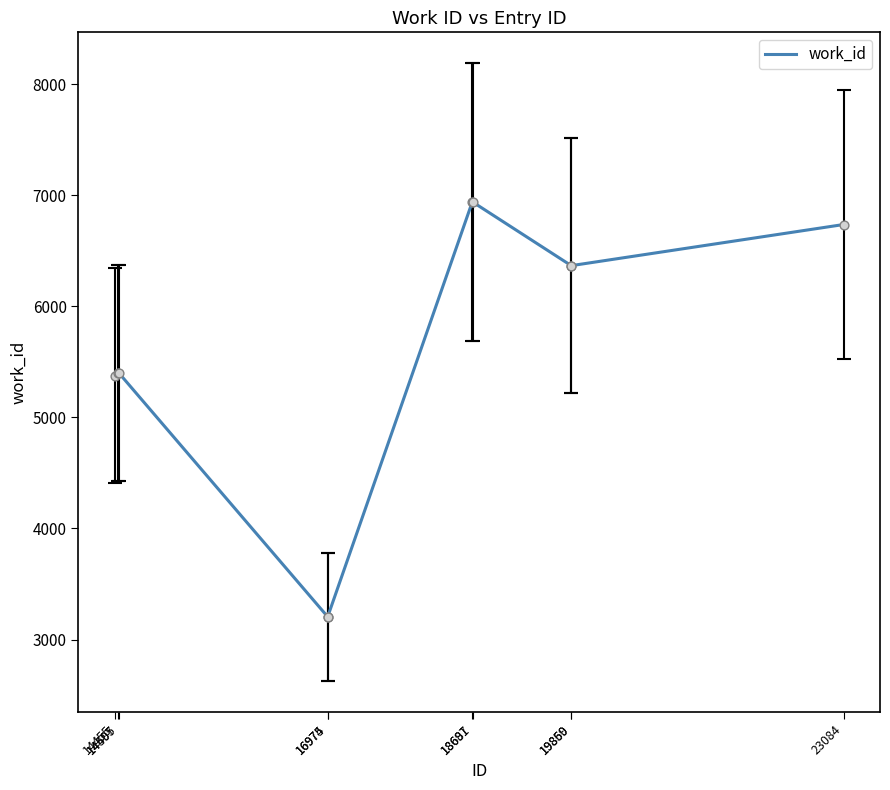

What is the change in value from 18691 to 19859?

-573